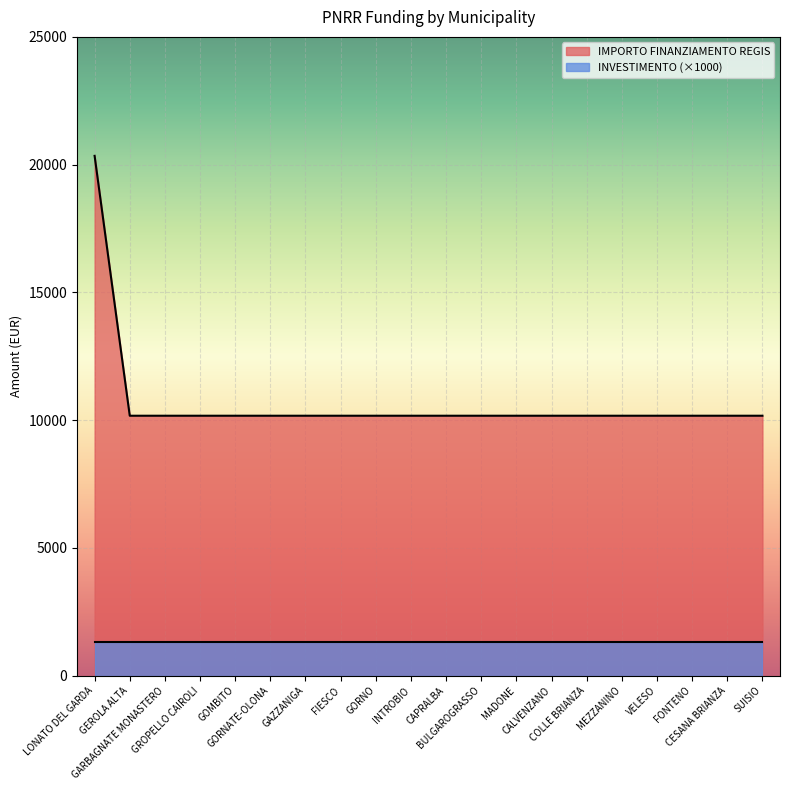

Reading right to left, transcribe all the data shown in this chart.

SUISIO=10172	CESANA BRIANZA=10172	FONTENO=10172	VELESO=10172	MEZZANINO=10172	COLLE BRIANZA=10172	CALVENZANO=10172	MADONE=10172	BULGAROGRASSO=10172	CAPRALBA=10172	INTROBIO=10172	GORNO=10172	FIESCO=10172	GAZZANIGA=10172	GORNATE-OLONA=10172	GOMBITO=10172	GROPELLO CAIROLI=10172	GARBAGNATE MONASTERO=10172	GEROLA ALTA=10172	LONATO DEL GARDA=20344